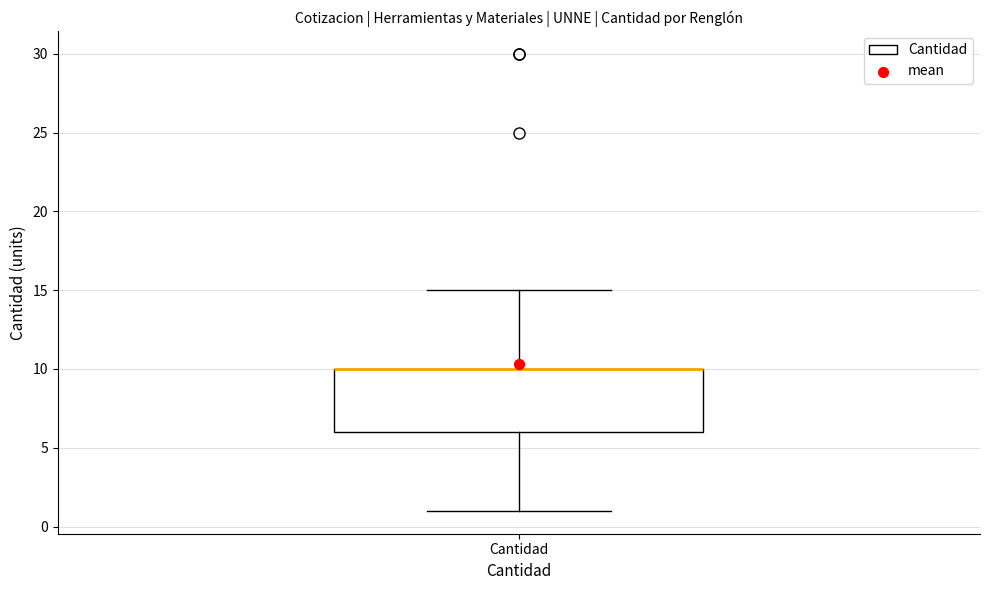

Where does the lower whisker of the box for Cantidad end on the y-axis? The values are not printed on the chart, so give them approximately, as read against the axis.

1